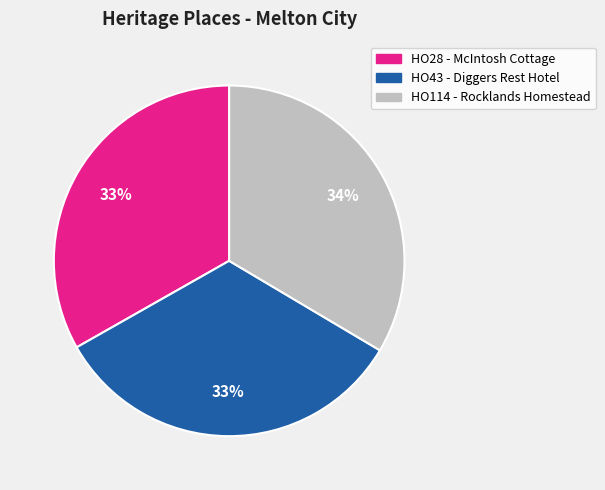

To the nearest percent, what is the average slice percentage?

33%